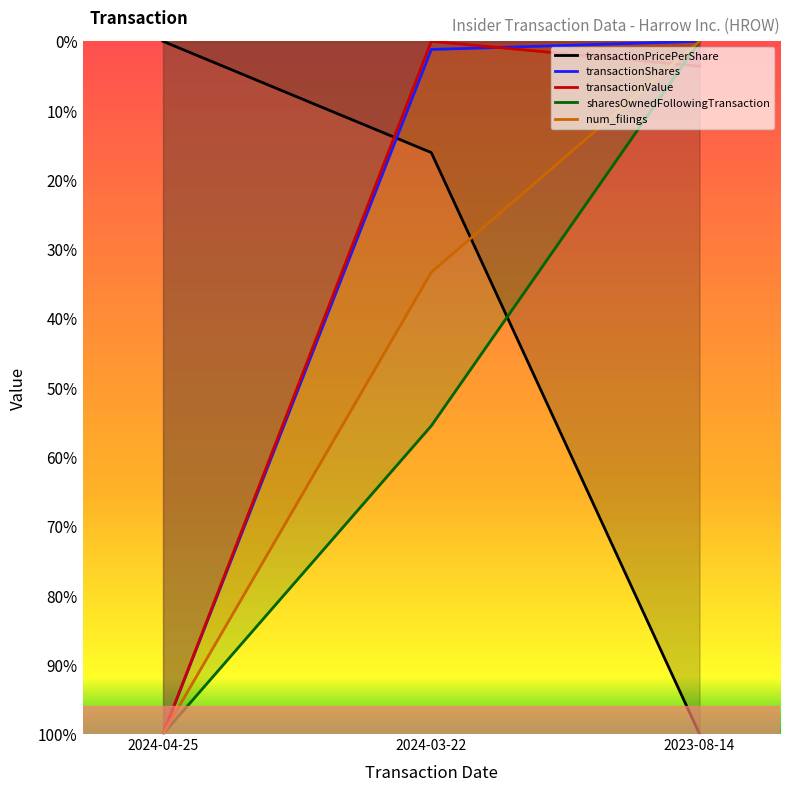

At which label is transactionPricePerShare closest to 0?

2023-08-14